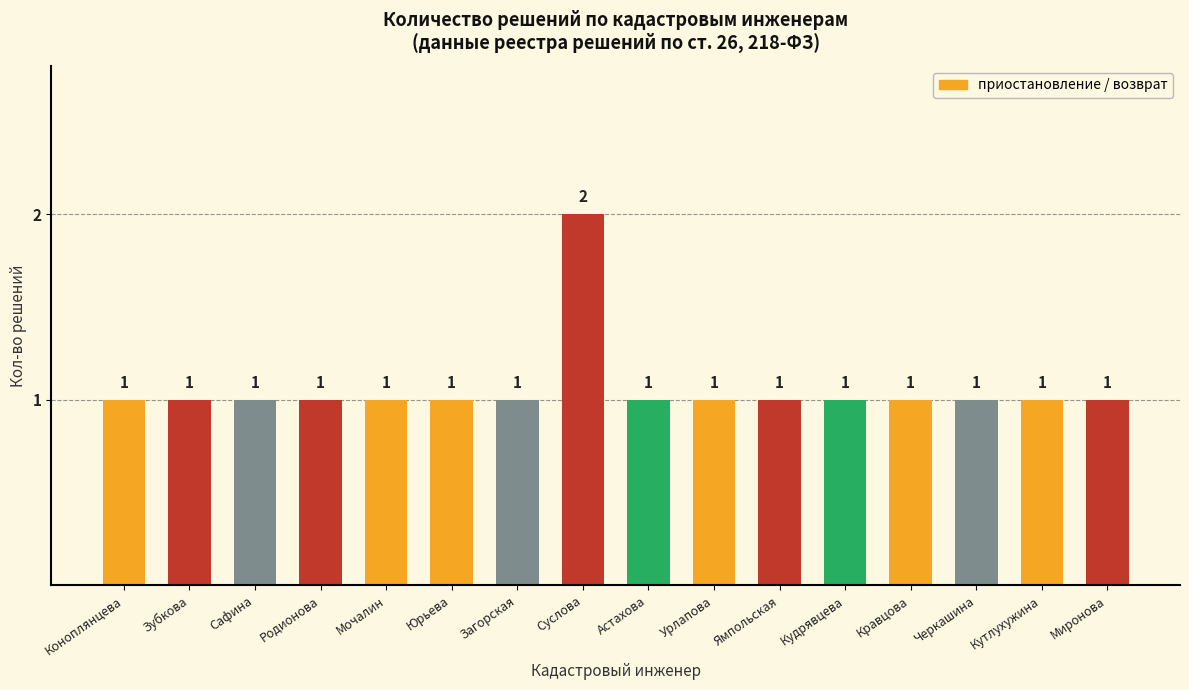

Which label corresponds to the largest value in the chart?

Суслова